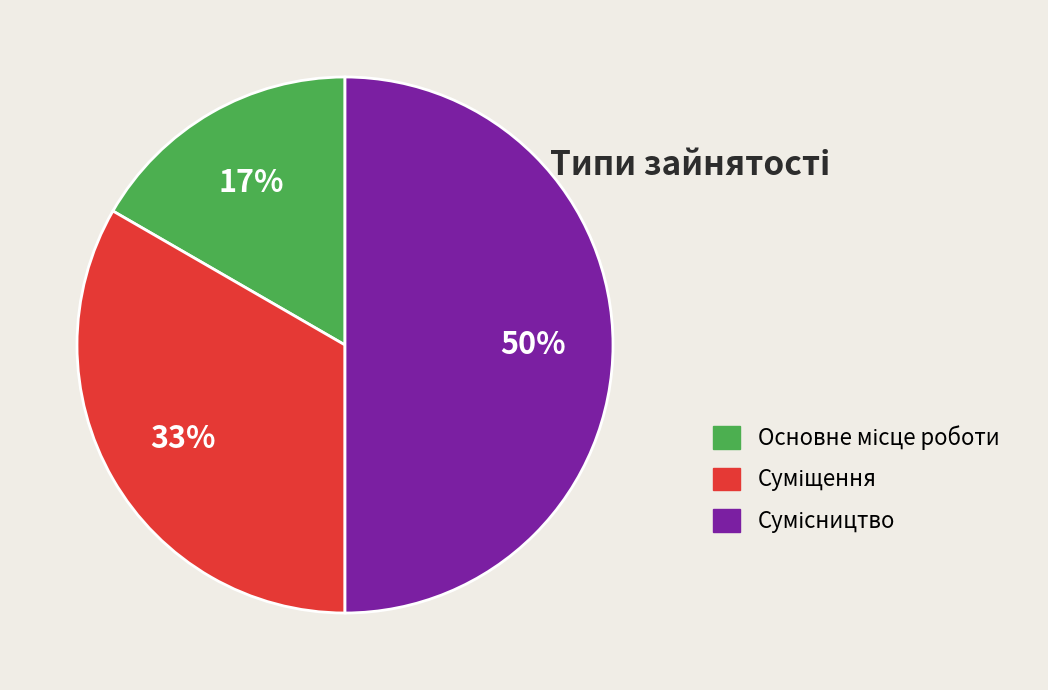

To the nearest percent, what is the average slice percentage?

33%